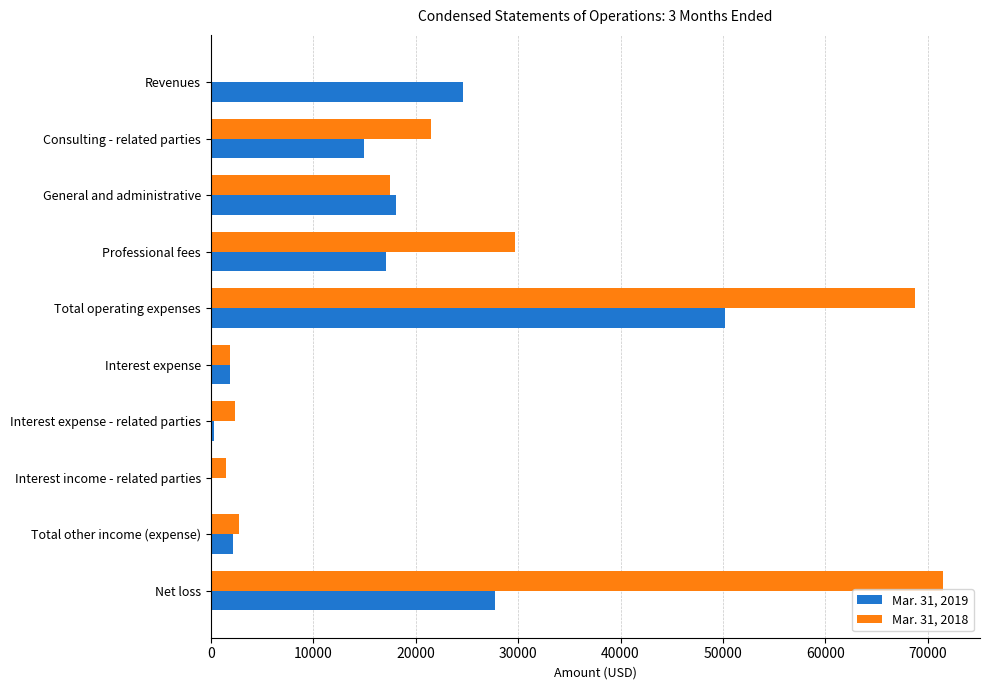

How many categories are shown in the chart?

10